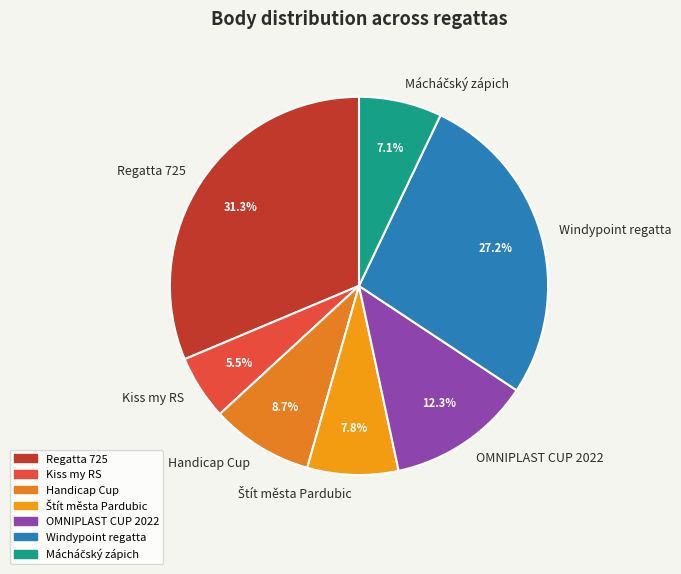

Which slice is the largest?

Regatta 725